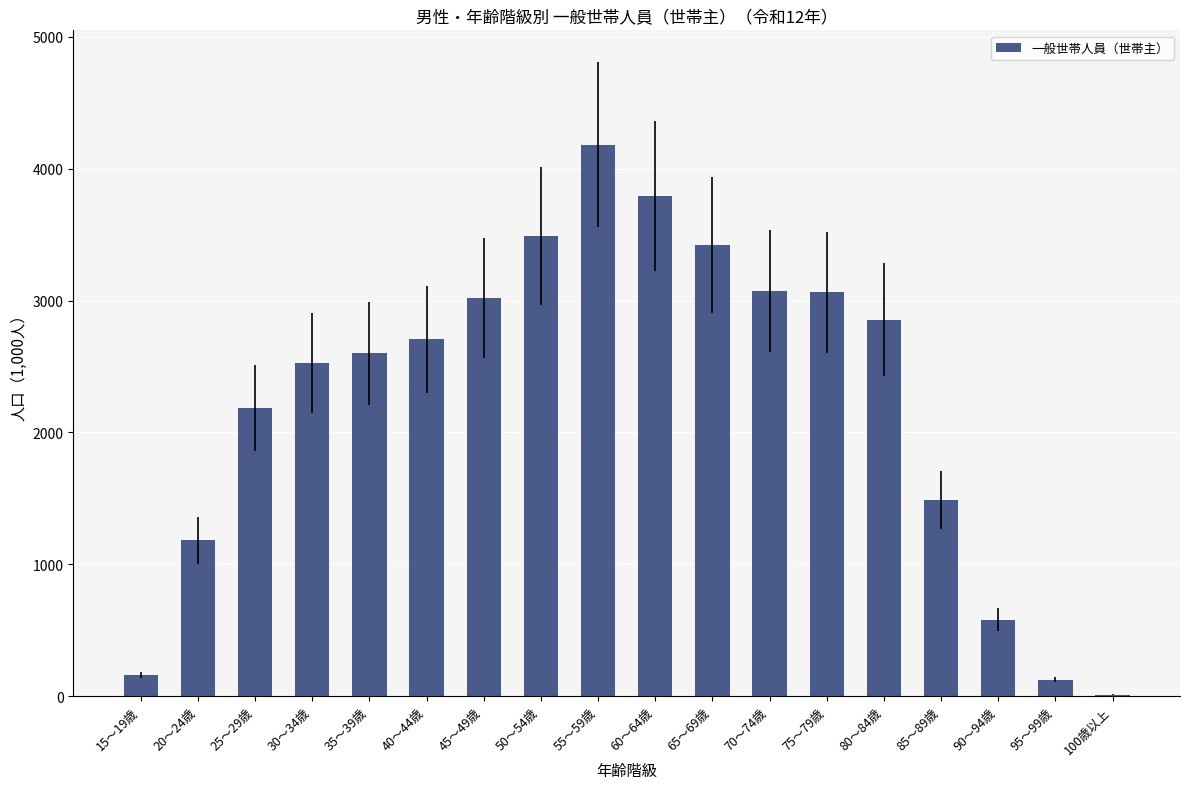

What is the average value?

2248.1